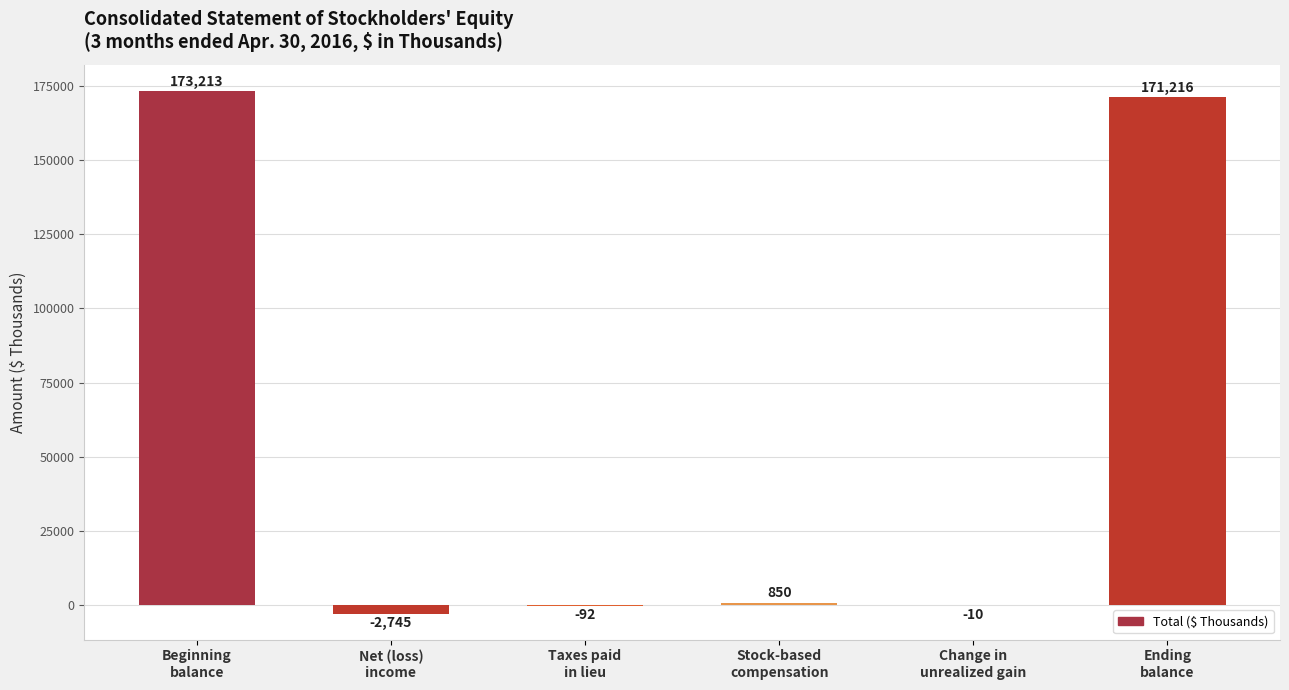

Is it true that the value at Beginning
balance is 101767?

False